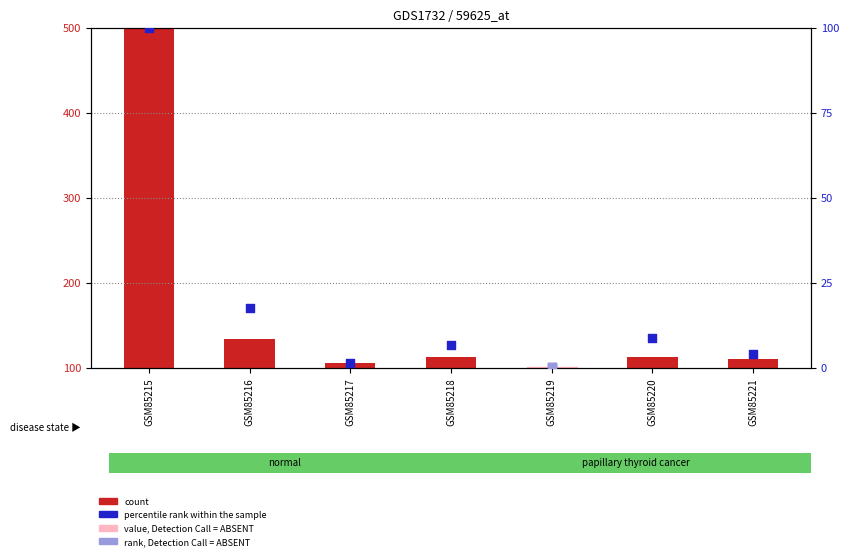

At which category is the sum across all series the highest?

GSM85215